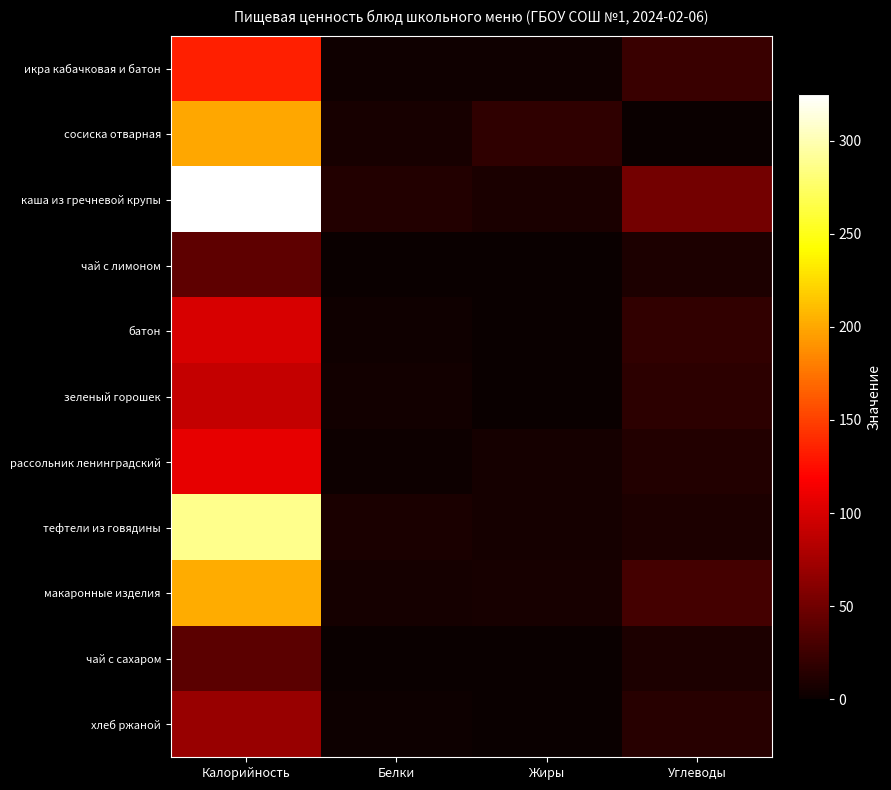

At which category is the sum across all series the highest?

Калорийность